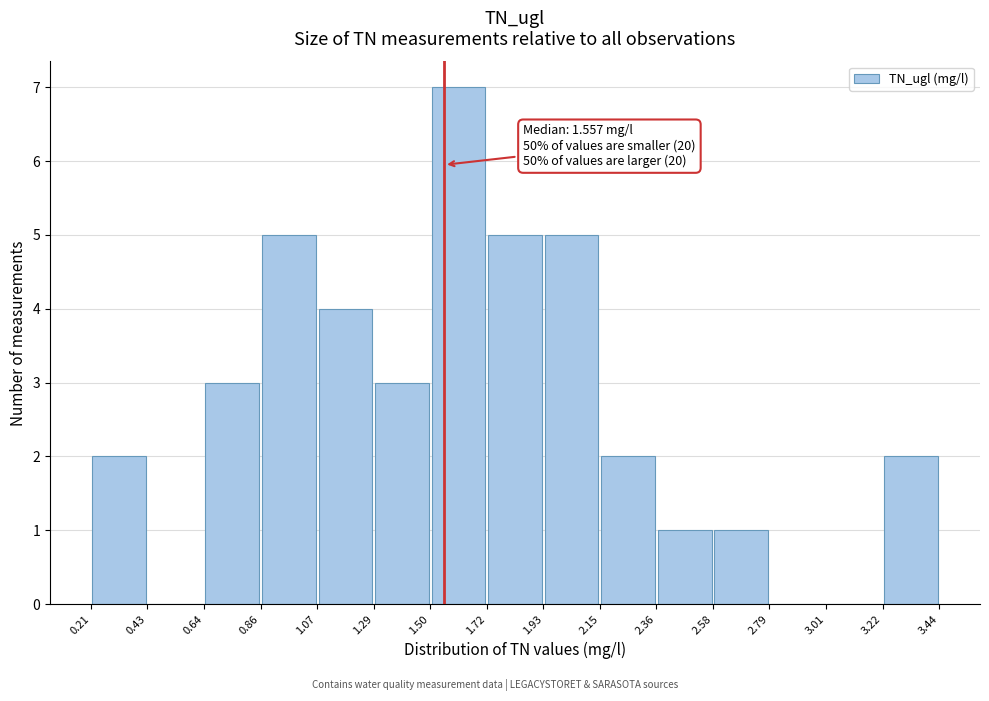

Which range on the x-axis has the tallest bar?

1.50 to 1.72